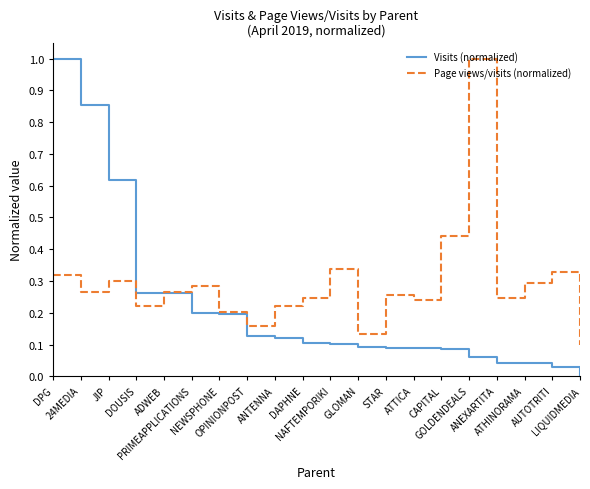

Rank the series by their average value, from lowest to highest.

Visits (normalized), Page views/visits (normalized)